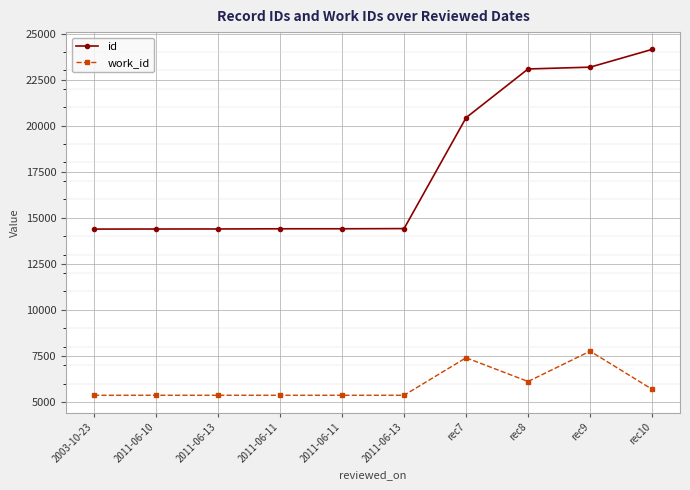

True or false: work_id and id cross at least once.

False